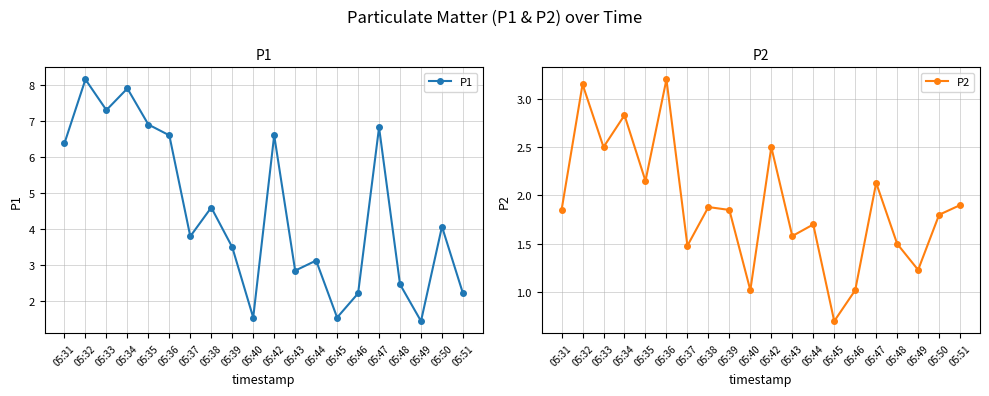

At how many categories does at least one series exceed 3?

13